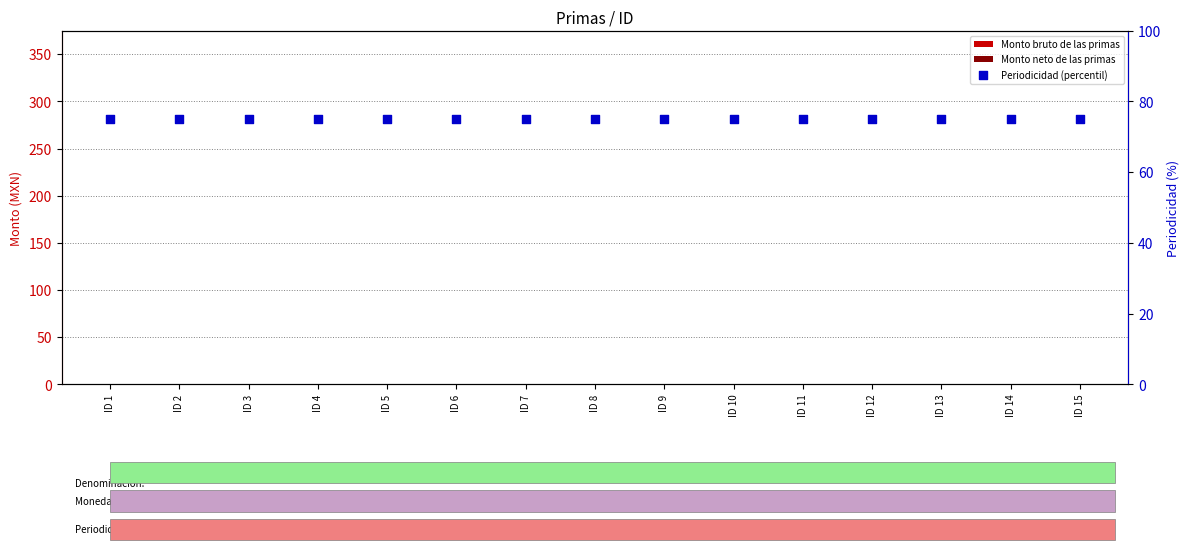

At how many categories does at least one series exceed 52?

15